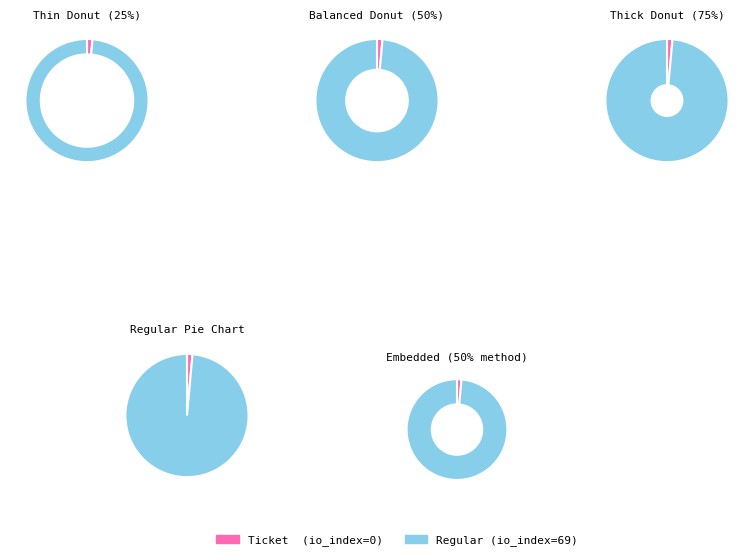

How many segments does this pie chart have?

2